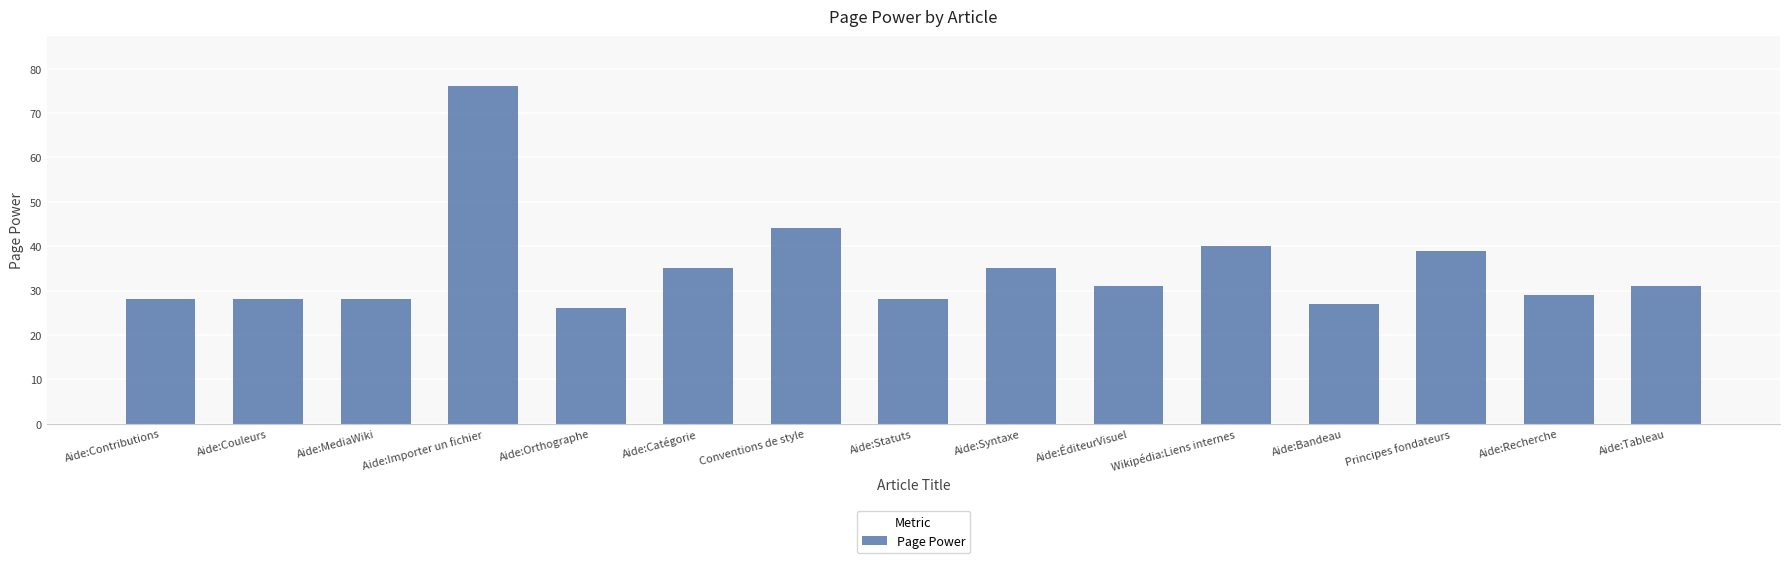

The chart shows a value of 31 at Aide:Tableau. True or false?

True